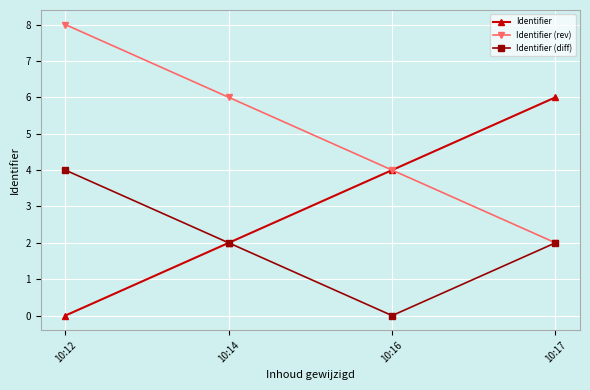

What is the spread (max minus min) of values at 10:16?

4